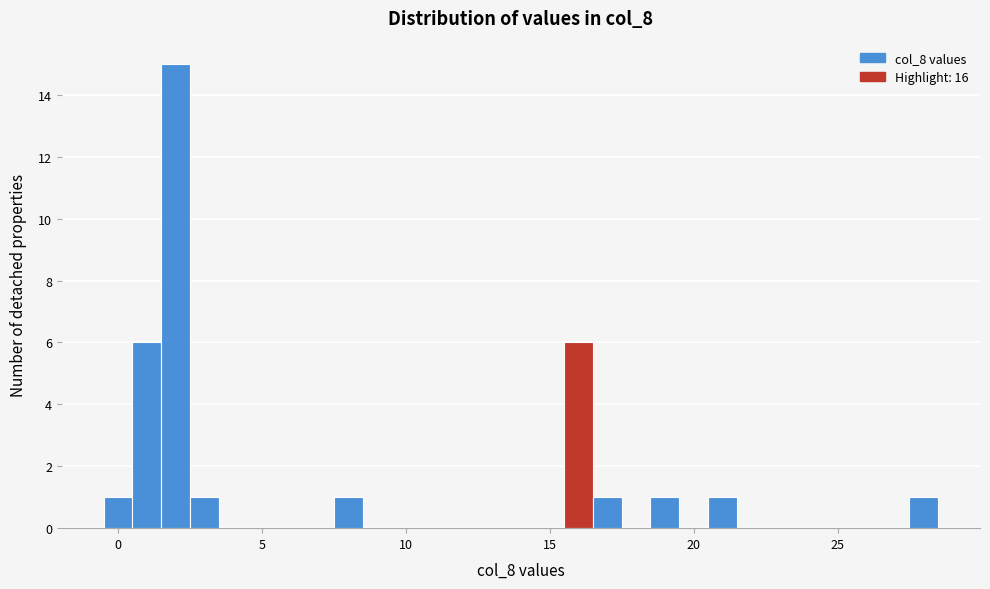

Read against the x-axis, roughly where is the centre of the tallest bar?

2.0